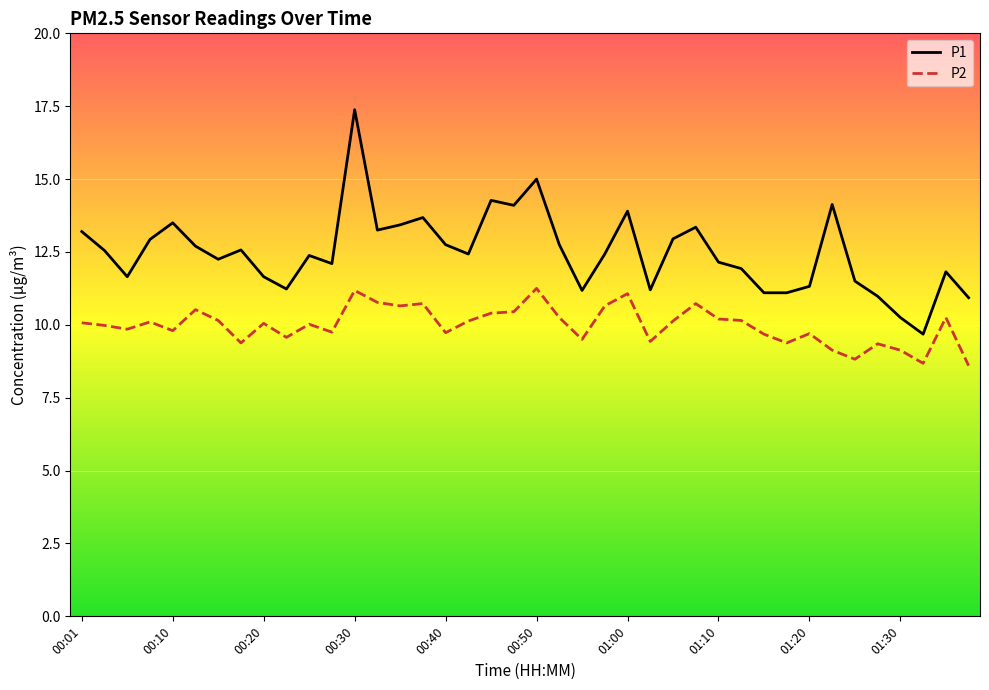

What is the difference between the maximum and minimum values in the P1 series?

7.7